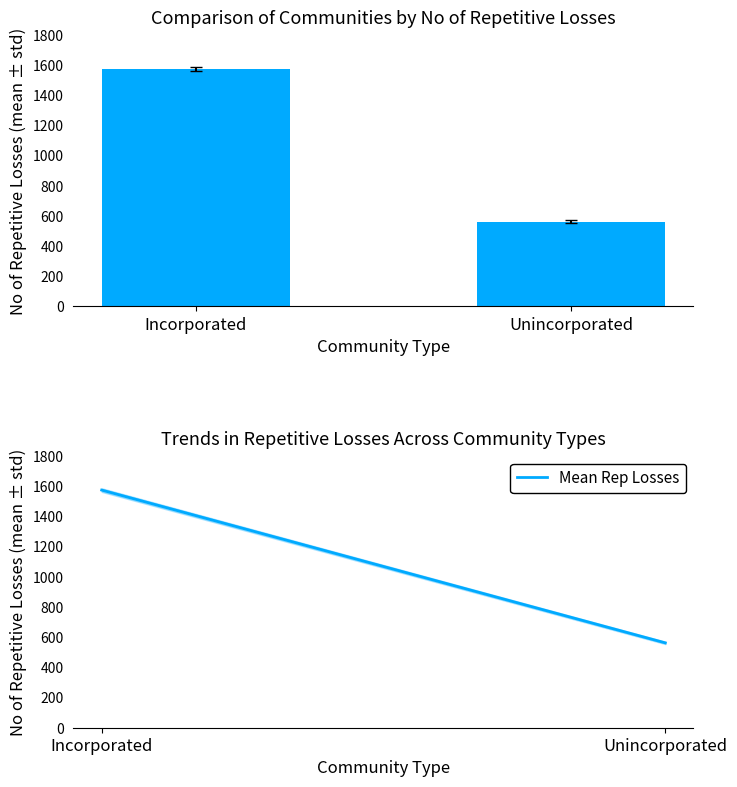

What is the ratio of the value at Unincorporated to the value at Incorporated?

0.4